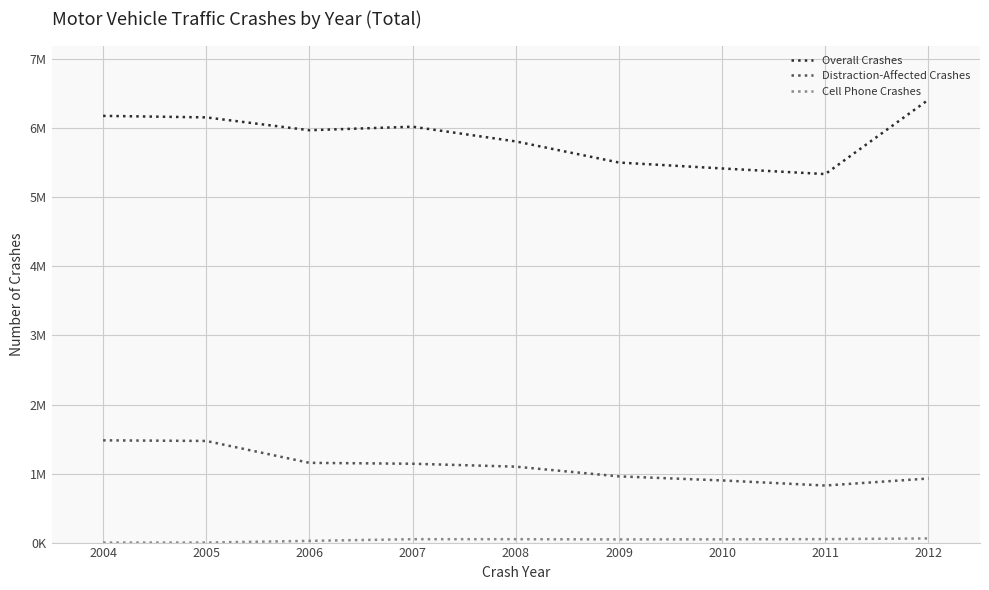

Is it true that Overall Crashes equals 1360441 at 2004?

False